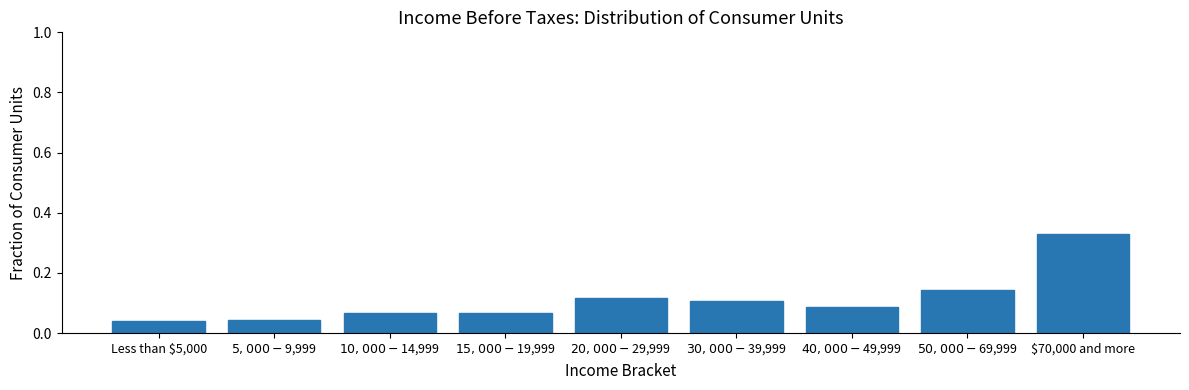

What position from the left is $70,000 and more?

9